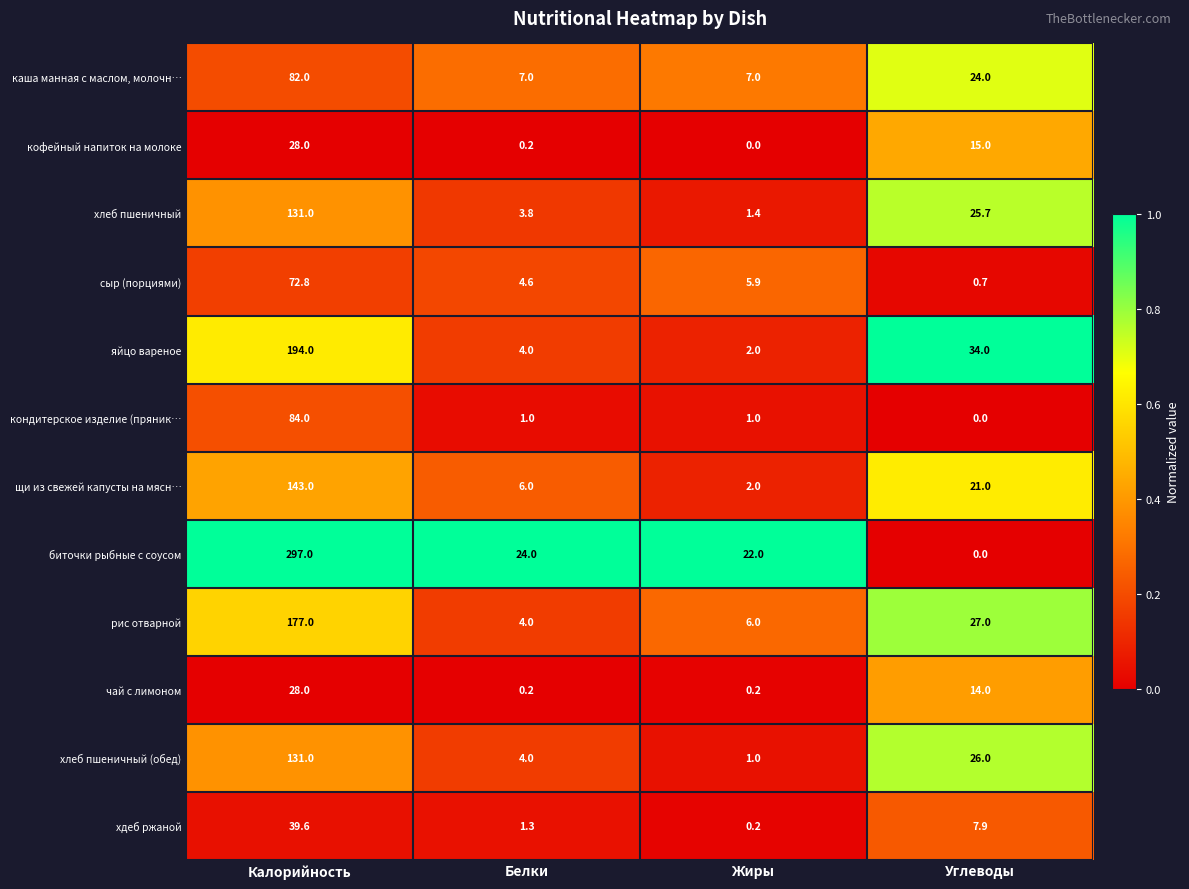

How many data points does each series have?

4